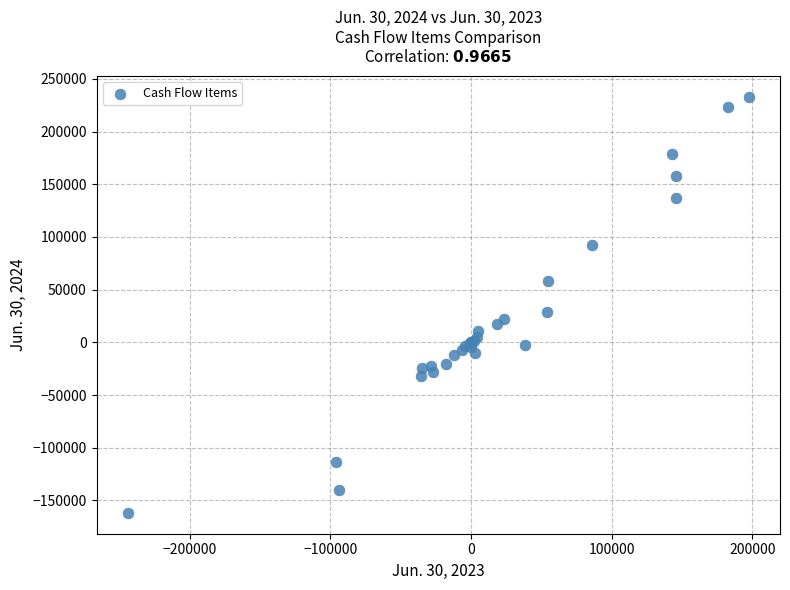

What Y value in the scatter plot is closest to 35548?

29087